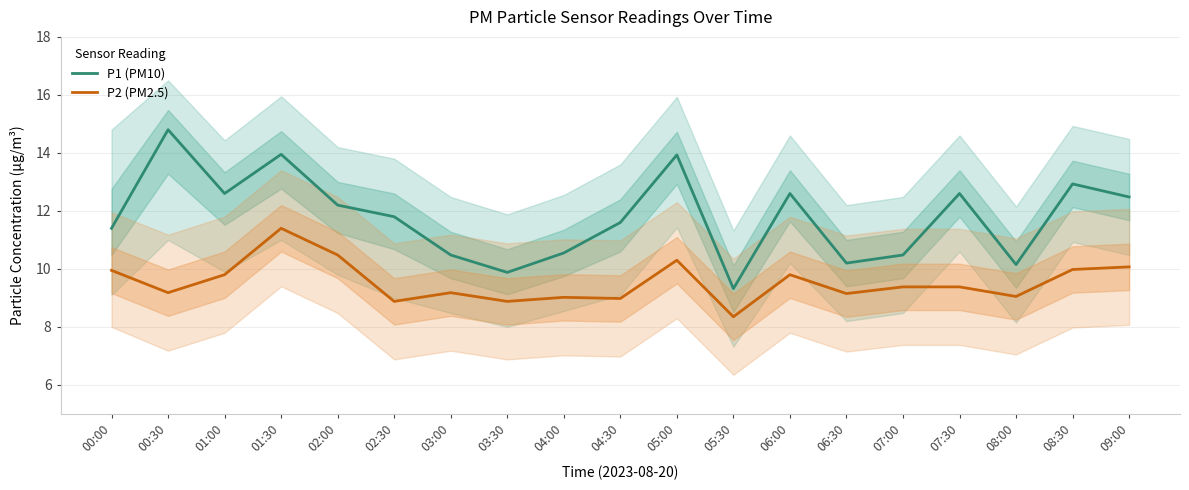

What is the label of the 13th point from the right?

03:00